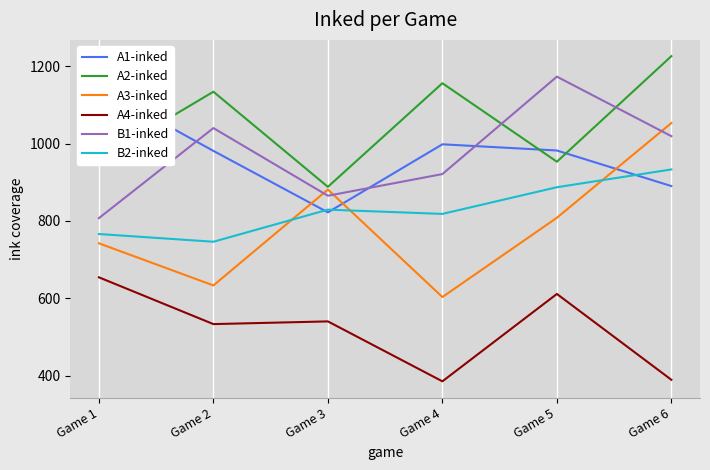

Which series changed the most between Game 2 and Game 6?

A3-inked